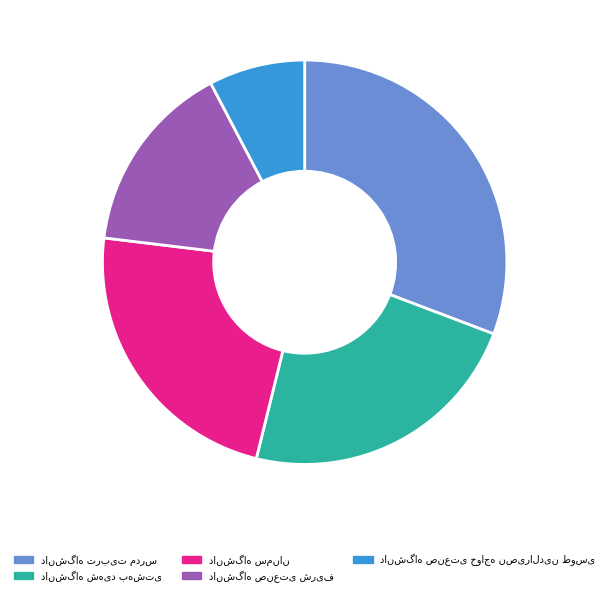

Does any single category account for the majority?

No